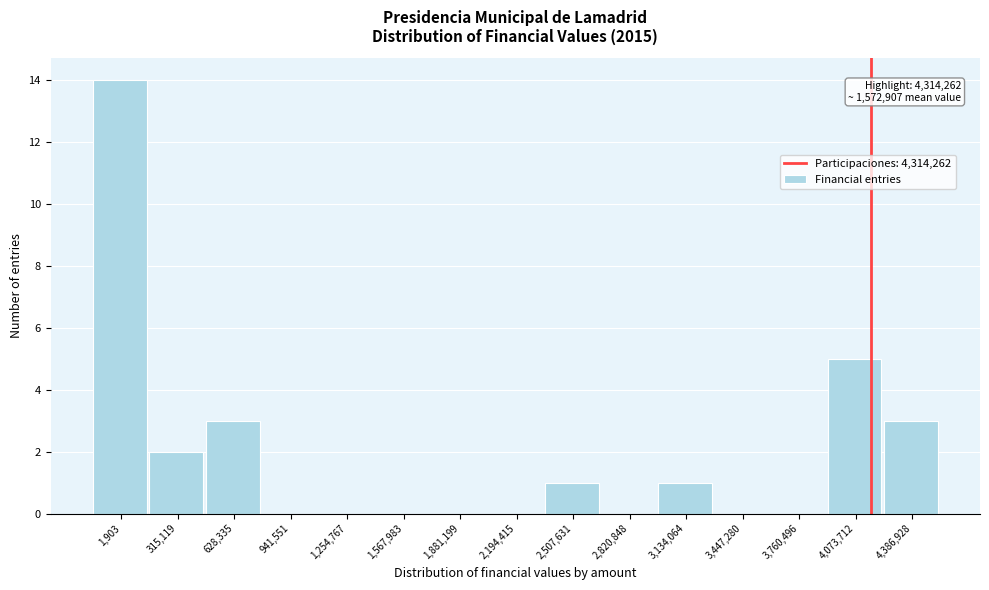

Reading left to right, extract all data points from this chart.

1,903=14	315,119=2	628,335=3	941,551=0	1,254,767=0	1,567,983=0	1,881,199=0	2,194,415=0	2,507,631=1	2,820,848=0	3,134,064=1	3,447,280=0	3,760,496=0	4,073,712=5	4,386,928=3